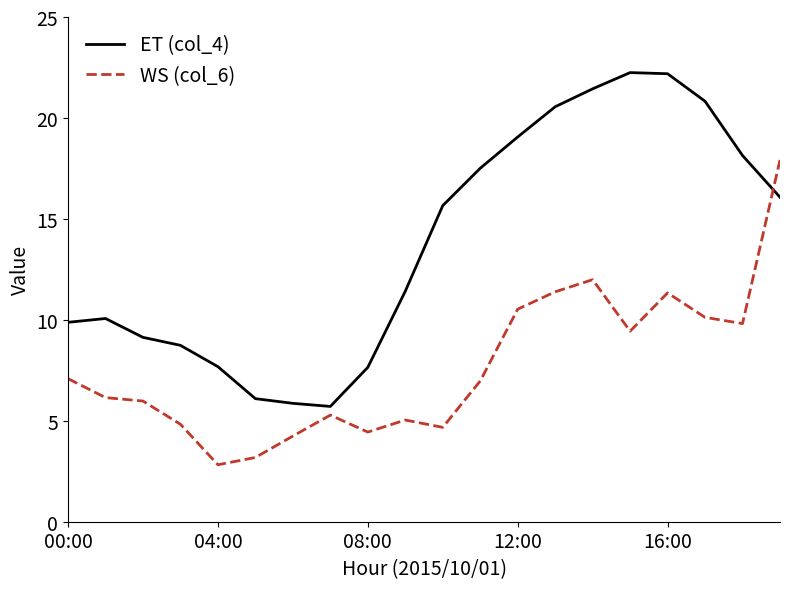

Count the number of data series in this chart.

2